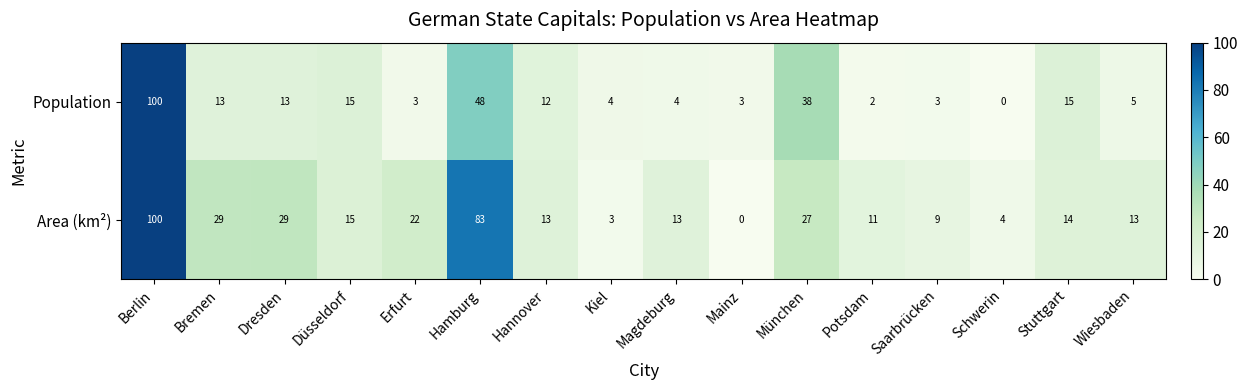

Which label corresponds to the largest value in the chart?

Berlin